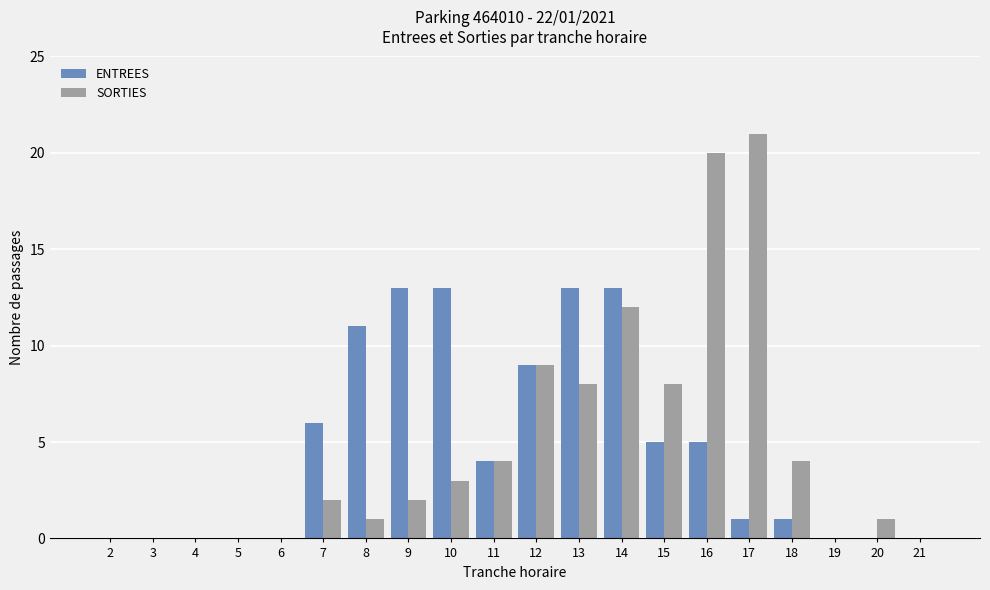

The ENTREES series shows 6 at 12. True or false?

False